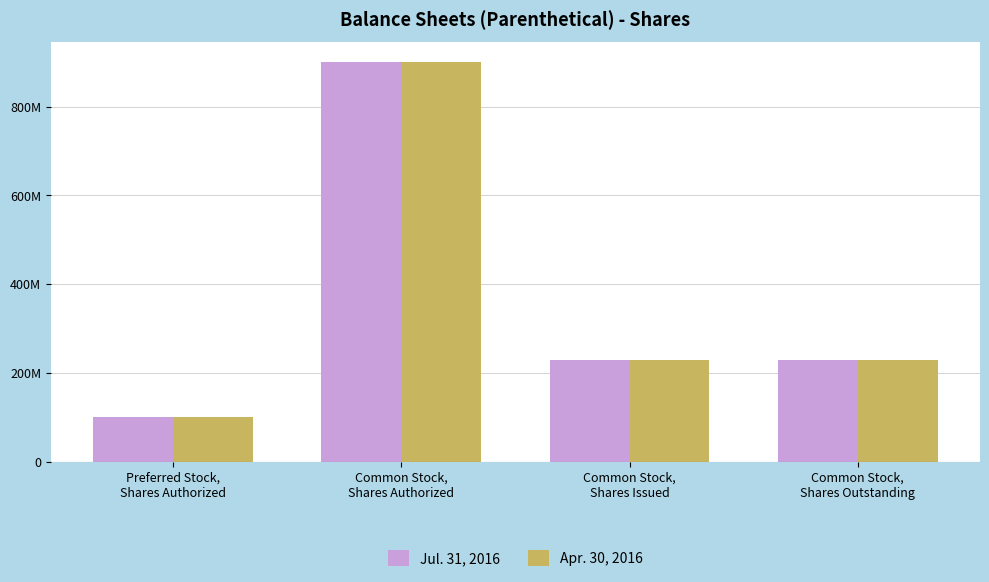

Are the bars grouped side by side (vs. stacked)?

Yes